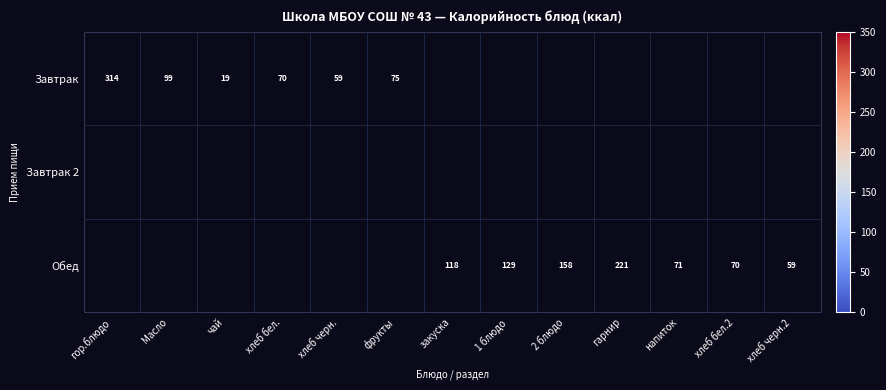

What is the minimum value shown in the chart?

19.2